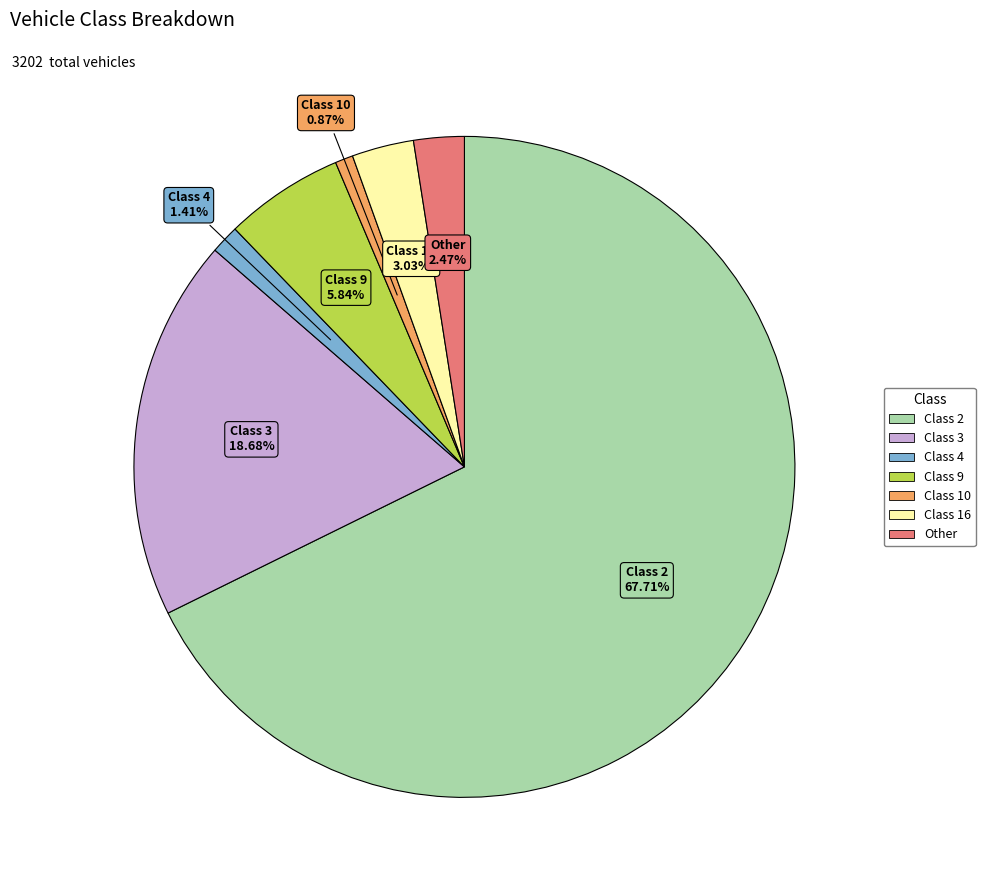

Count the number of slices in the pie.

7